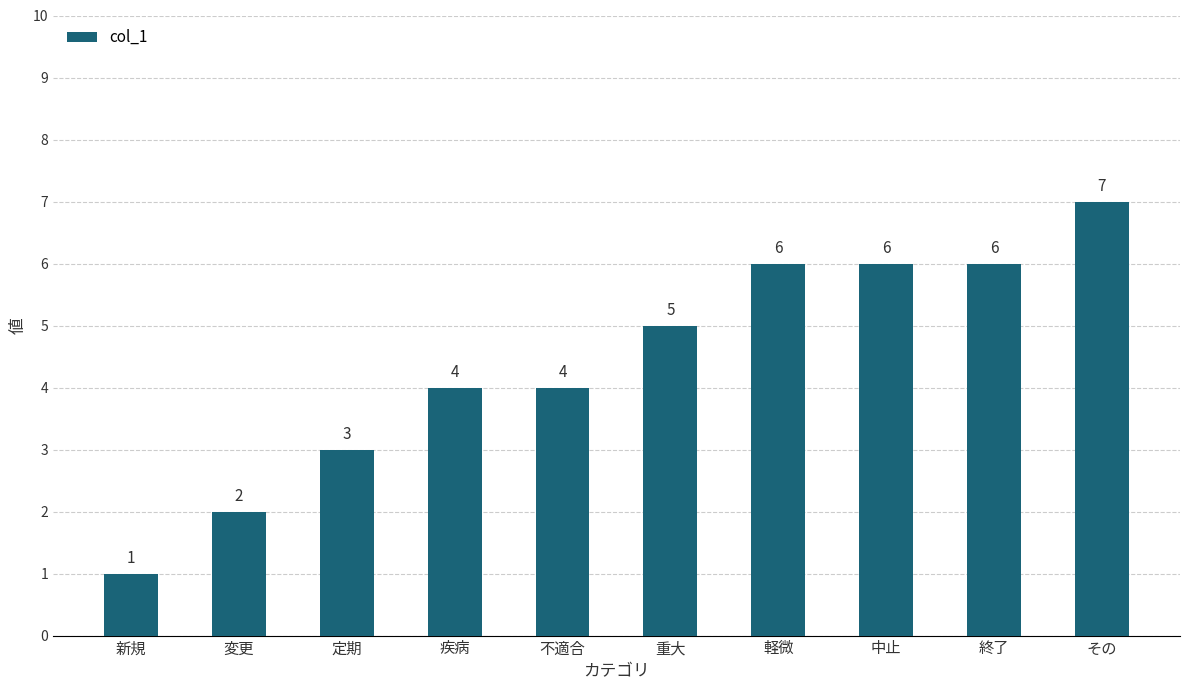

Does the chart contain stacked bars?

No